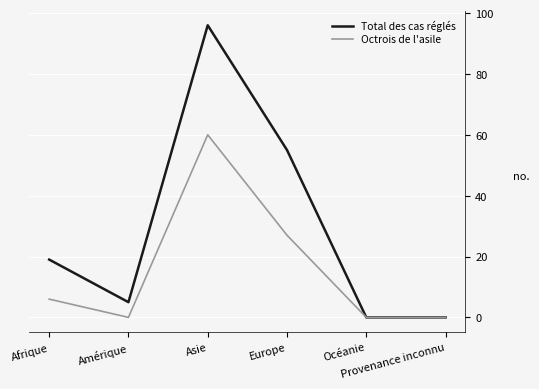

What is the maximum value for Octrois de l'asile?

60